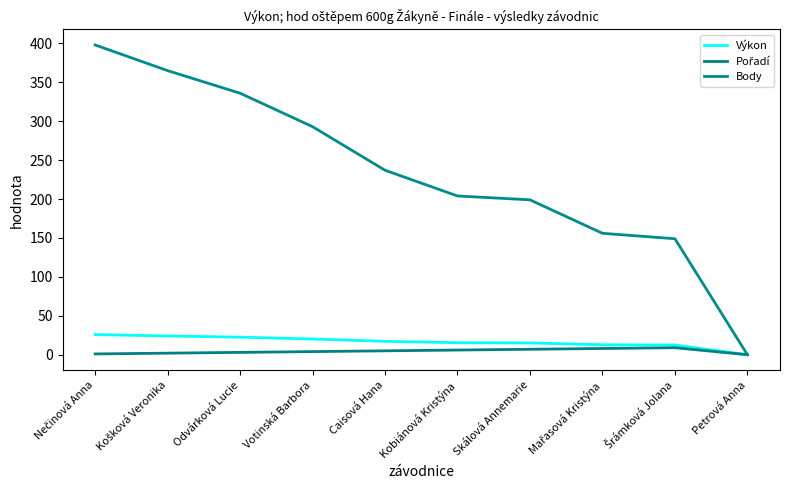

Does the chart have visible grid lines?

No